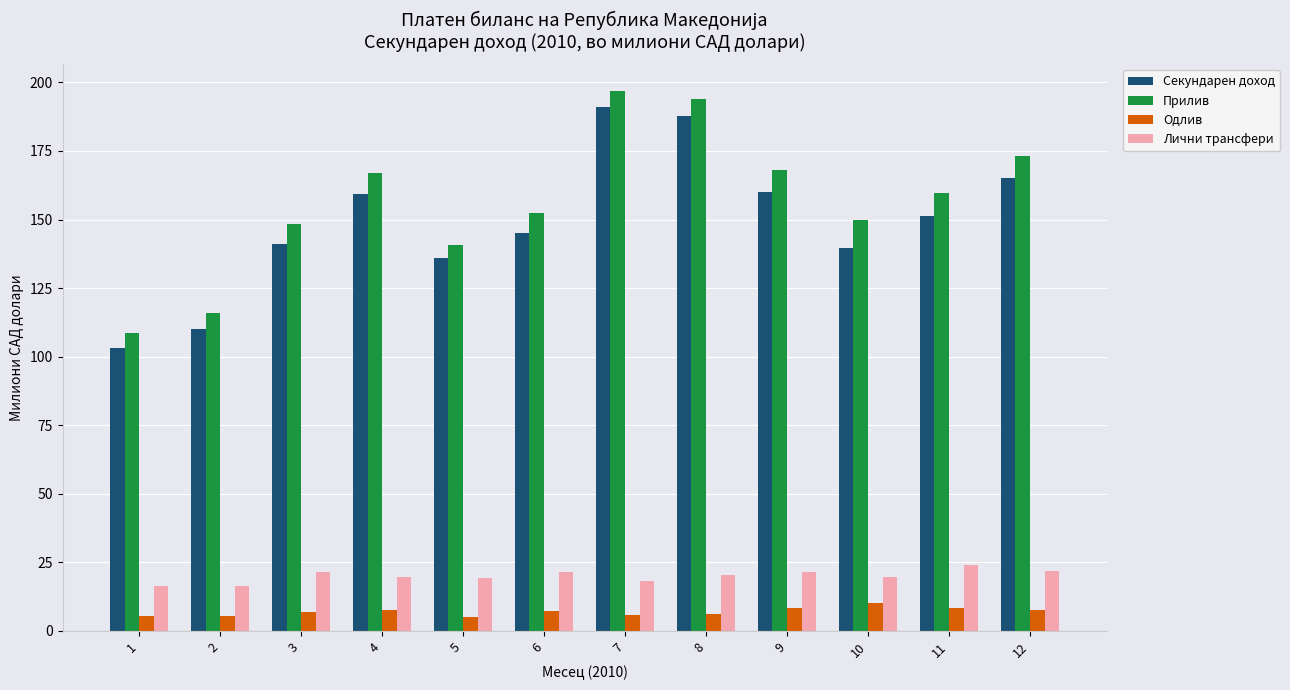

What is the greatest value displayed?

196.8